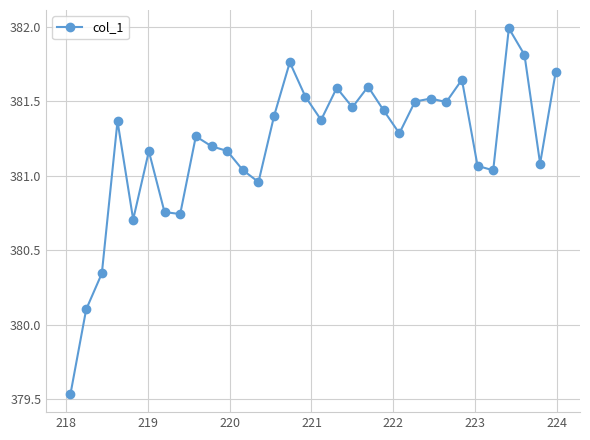

What is the greatest value displayed?

382.0